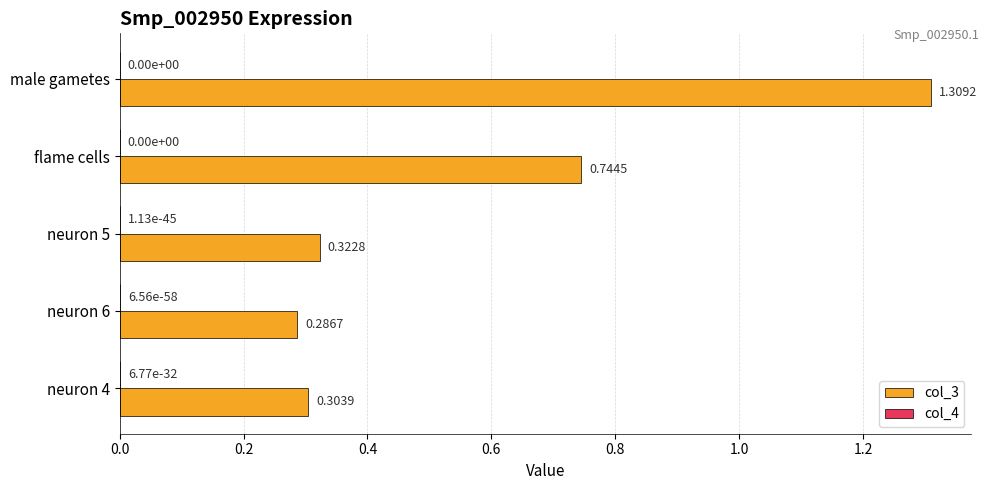

How many distinct data groups are displayed?

2